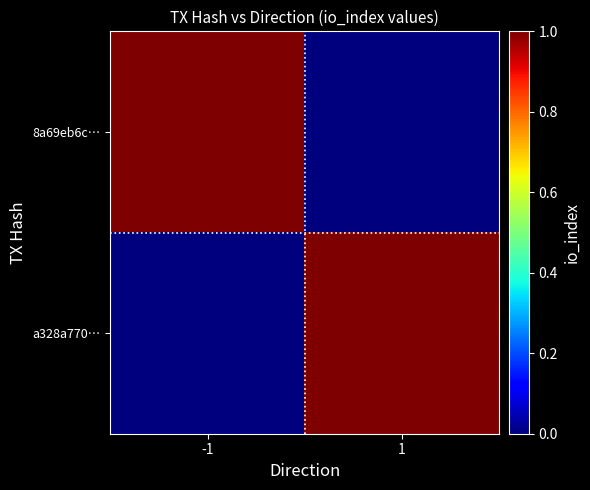

Which label corresponds to the smallest value in the chart?

1